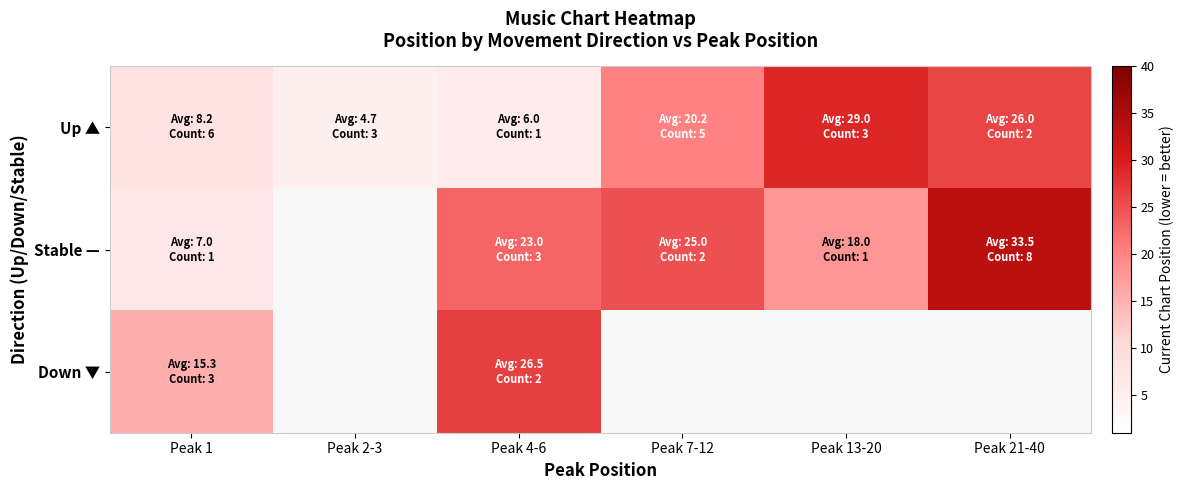

What is the average value of the Up ▲ series?

15.7